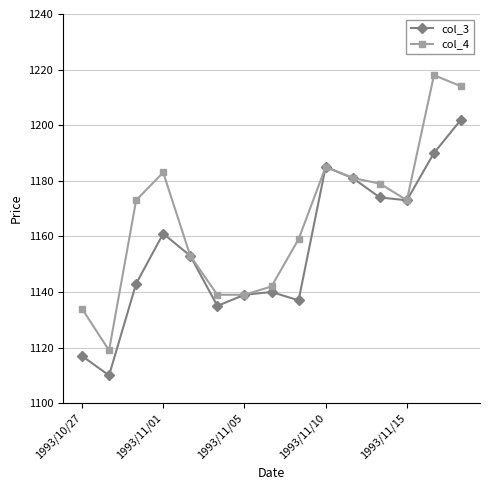

At how many categories does at least one series exceed 1147?

10